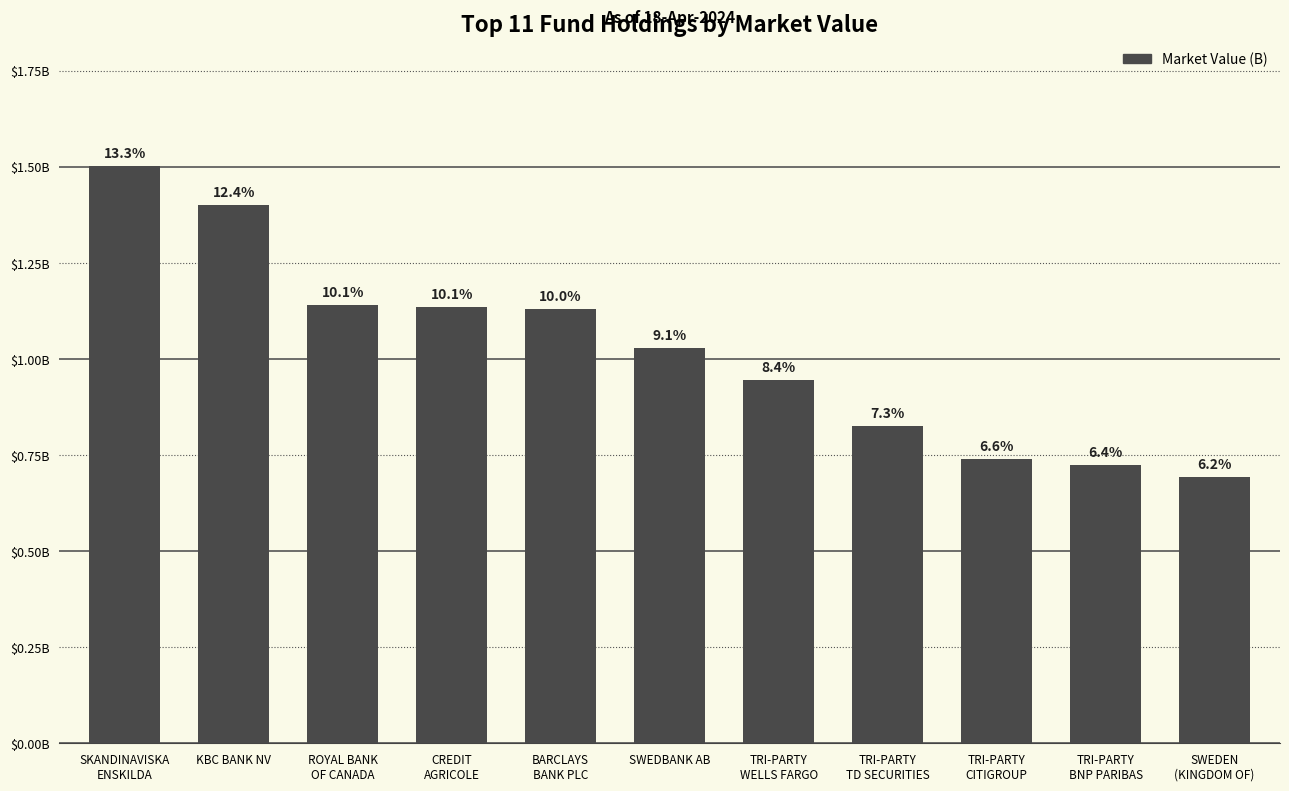

What position from the left is TRI-PARTY
WELLS FARGO?

7